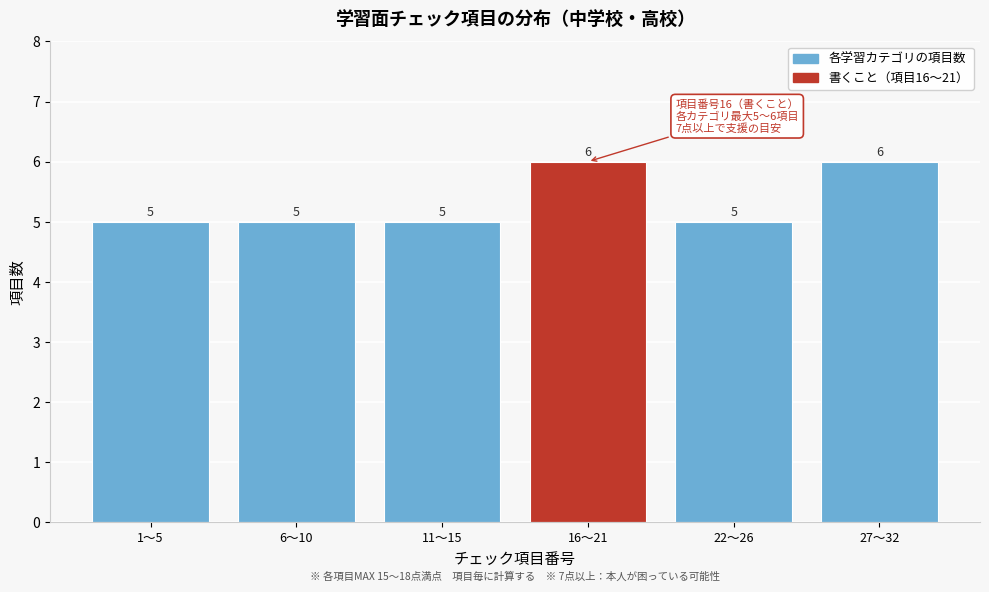

Reading left to right, extract all data points from this chart.

5	5	5	6	5	6